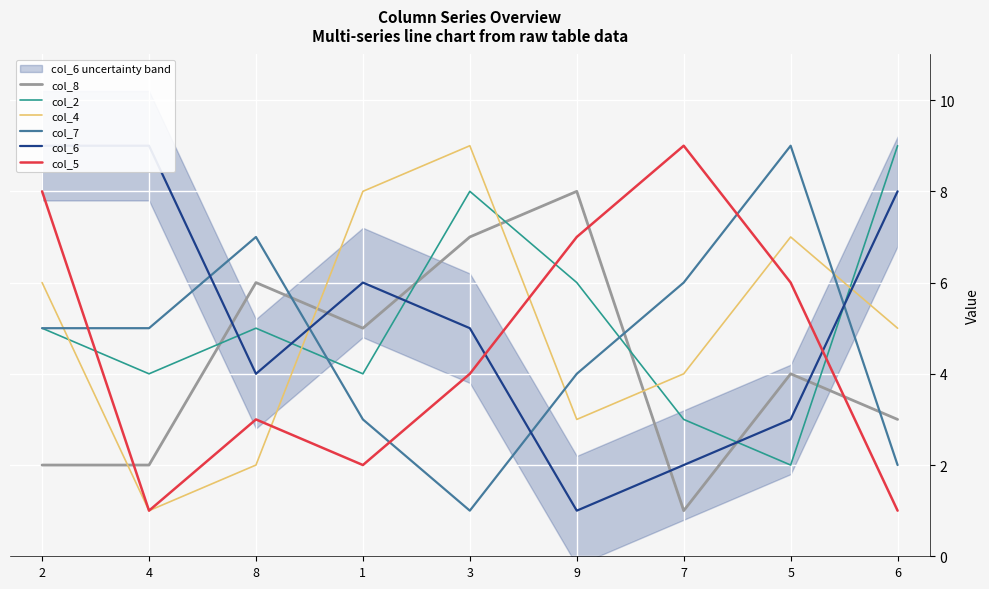

At which label does col_5 reach its minimum?

4